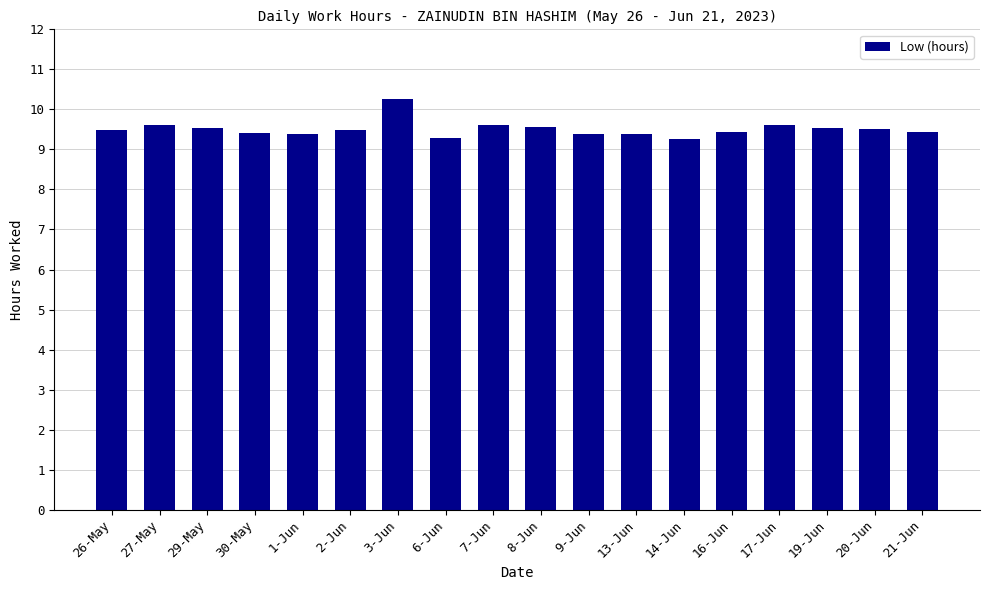

What value does the data have at 29-May?

9.5